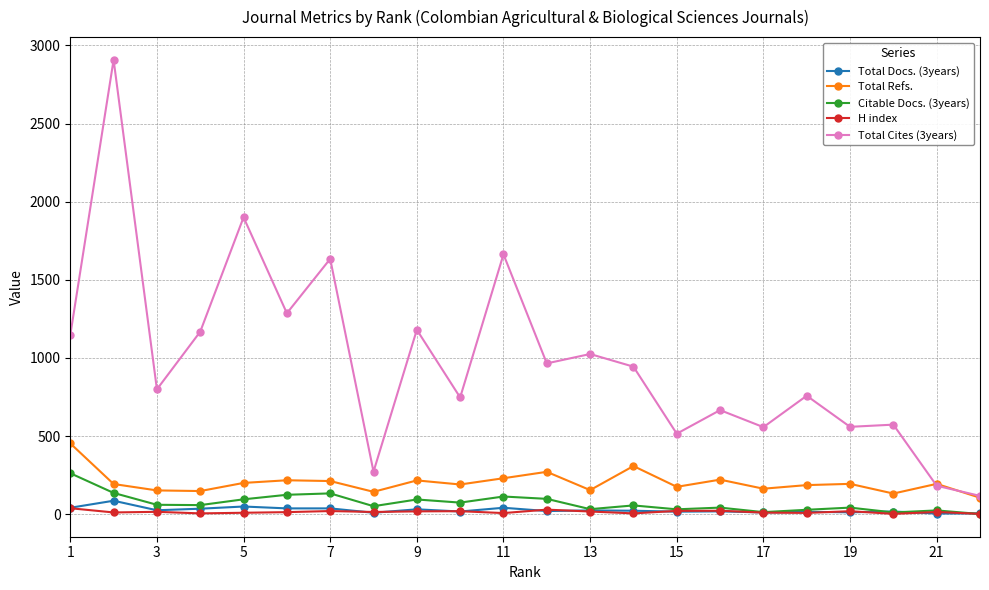

True or false: Total Cites (3years) and H index cross at least once.

False